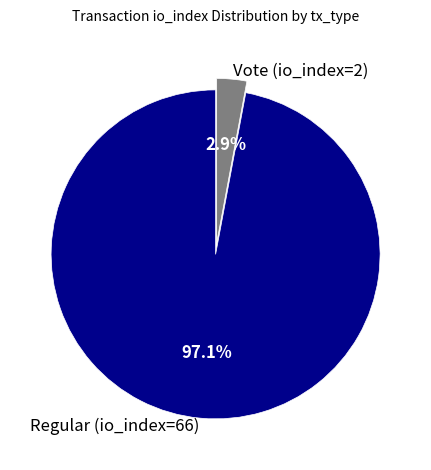

Does Vote (io_index=2) represent more than half of the total?

No